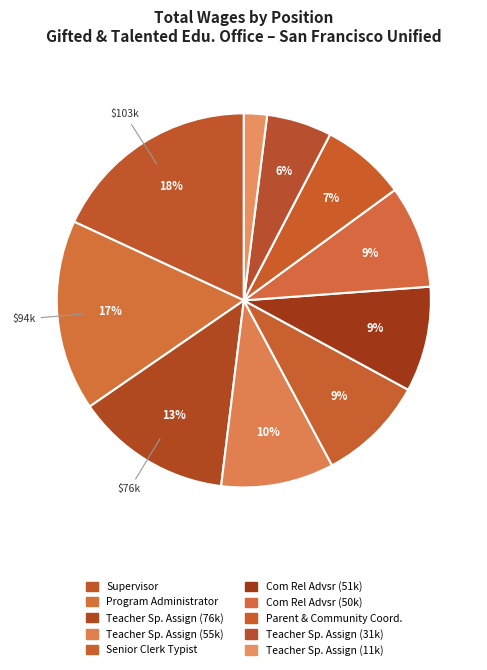

How many segments does this pie chart have?

10